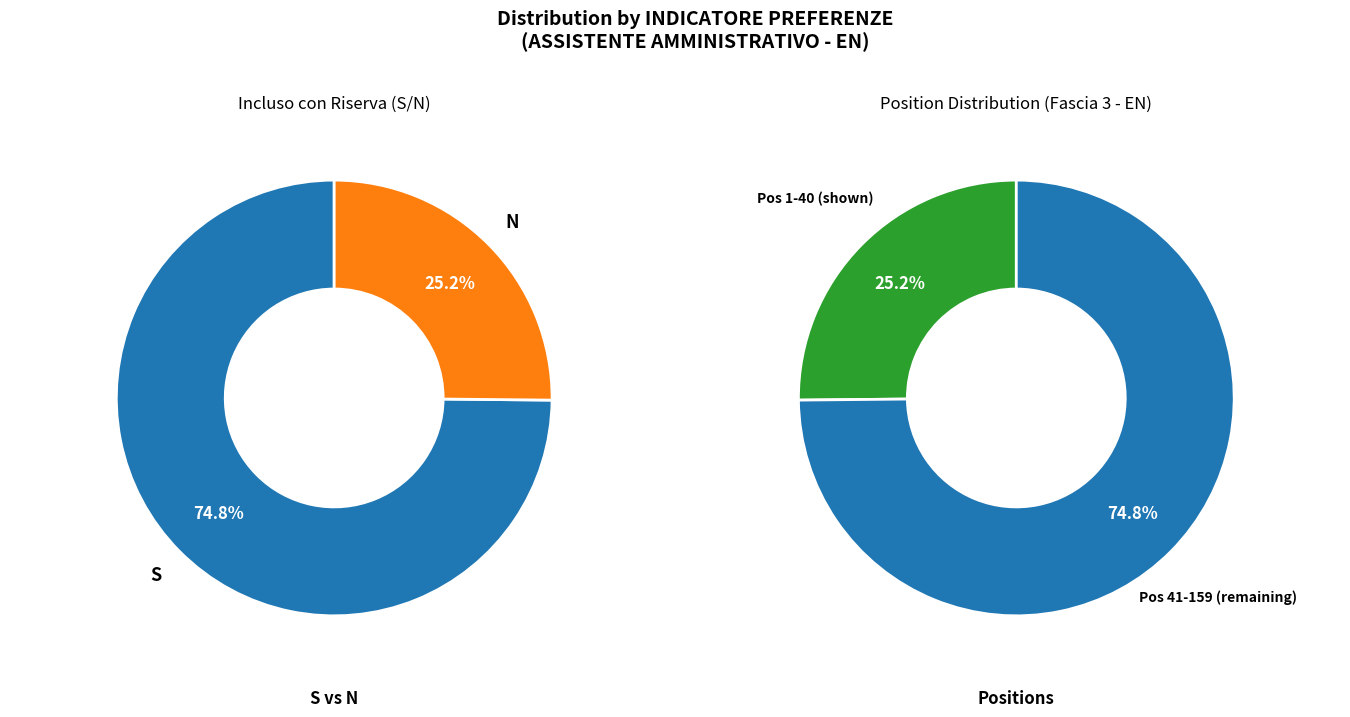

Does any single category account for the majority?

Yes